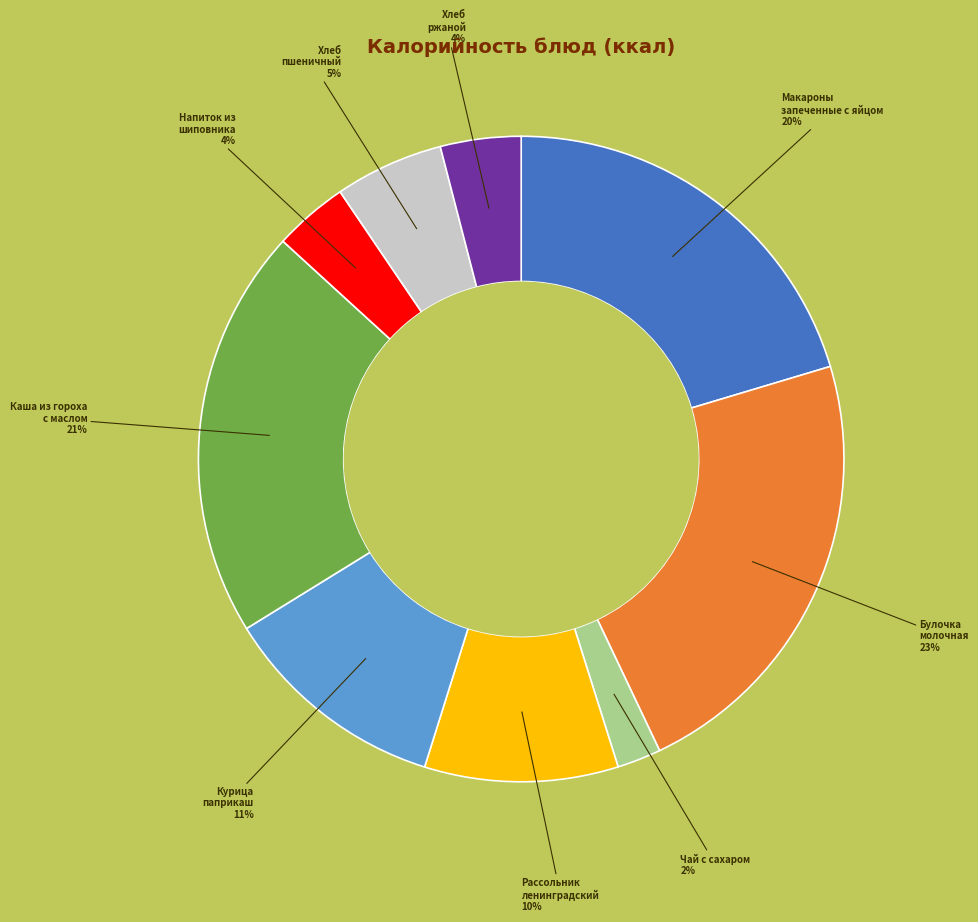

Does any single category account for the majority?

No